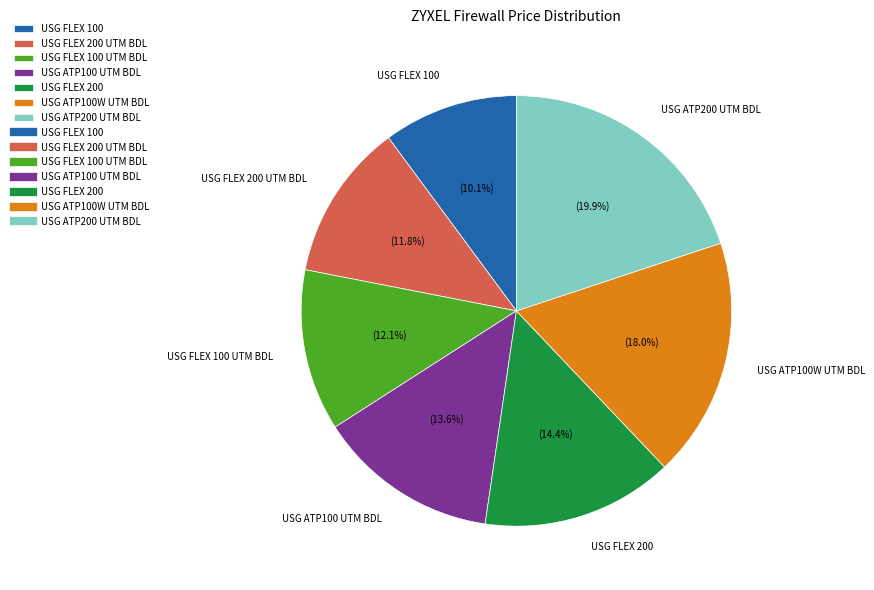

Do USG FLEX 200 and USG FLEX 100 UTM BDL together represent more than half of the pie?

No